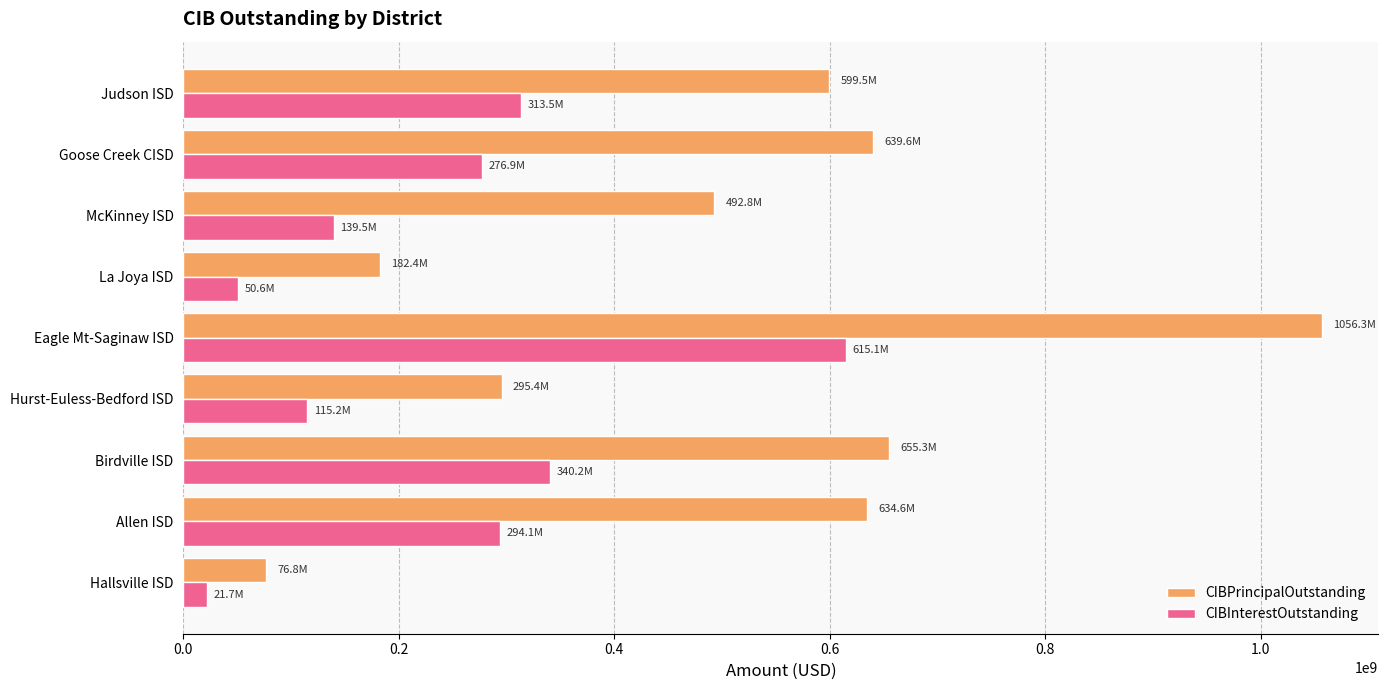

True or false: CIBInterestOutstanding has a value of 340226417.4 at Birdville ISD.

True